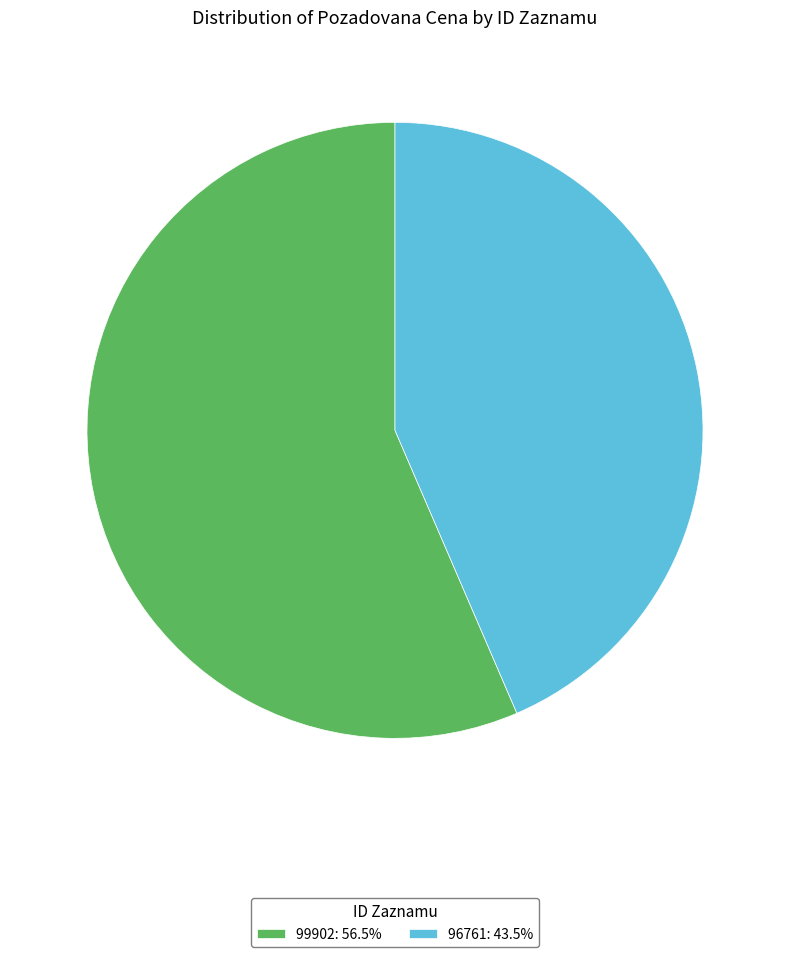

Is there any slice that represents more than half of the pie?

Yes